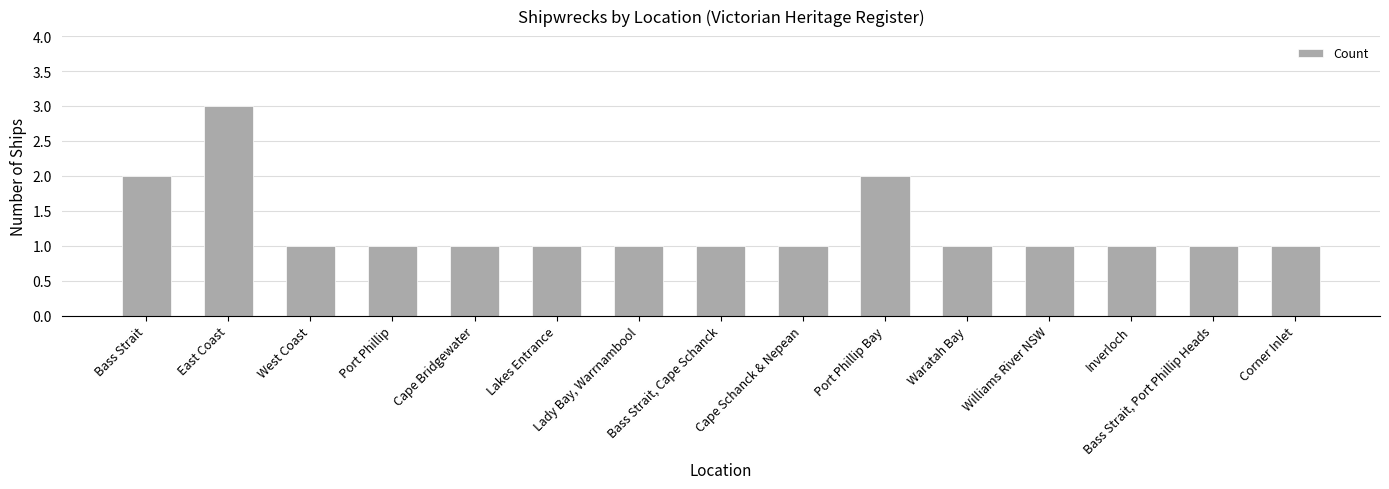

Count the values in the range 1 to 2.

14